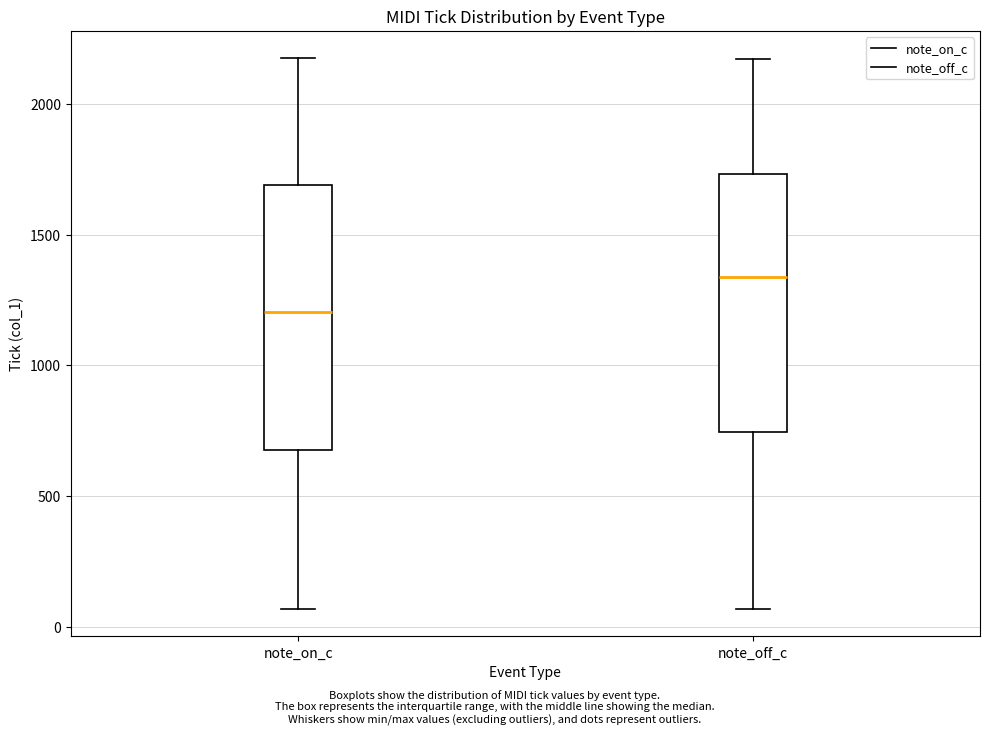

Reading left to right, read every box against the y-axis: the position of its median line, the range the box covers, and the ends of its whiskers. The values are not printed on the chart, so give them approximately, as read against the axis.

note_on_c: median 1200, box 700 to 1700, whiskers 50 to 2150
note_off_c: median 1350, box 750 to 1750, whiskers 50 to 2150